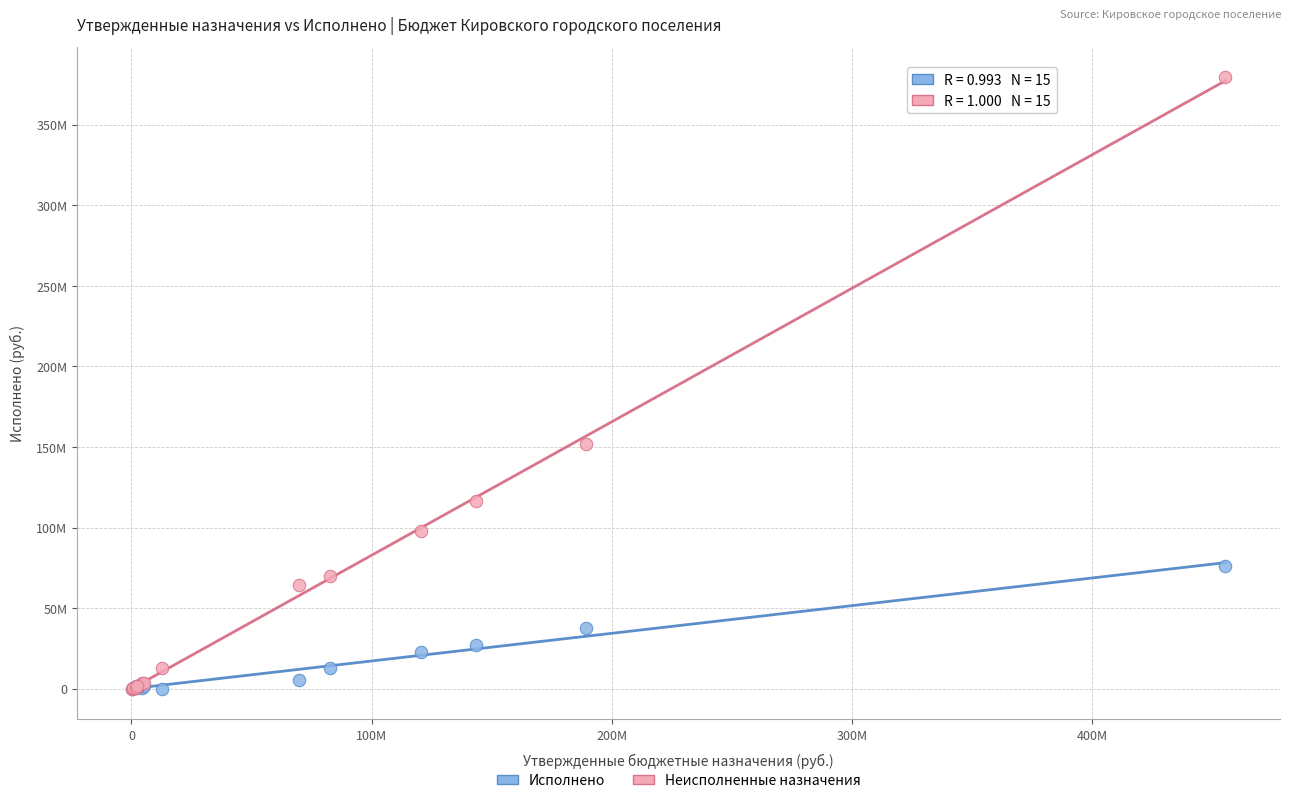

Which series reaches the maximum Y coordinate?

Неисполненные назначения